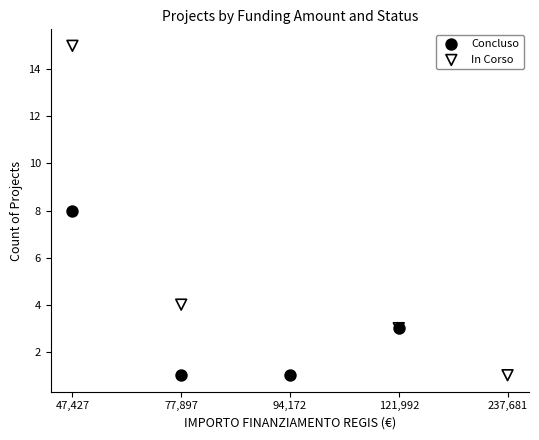

Which series contains the highest Y value?

In Corso